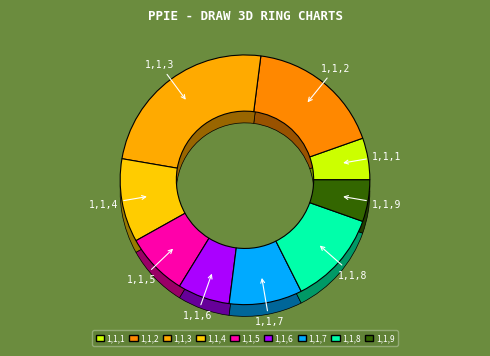

To the nearest percent, what portion does 1,1,6 represent?

7%